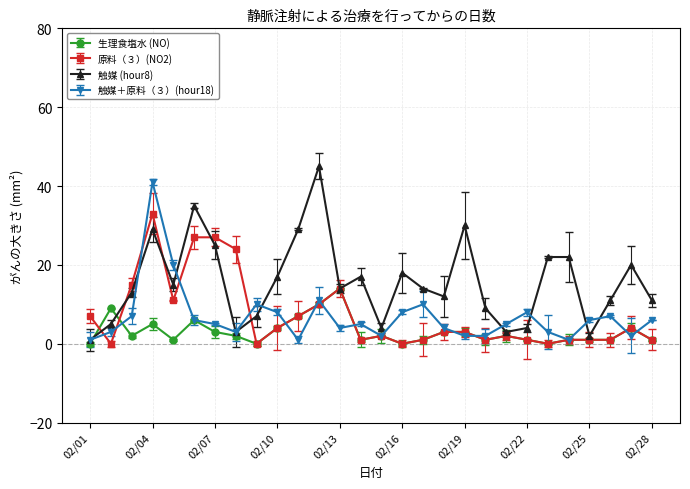

Which series has the largest total across all categories?

触媒 (hour8)